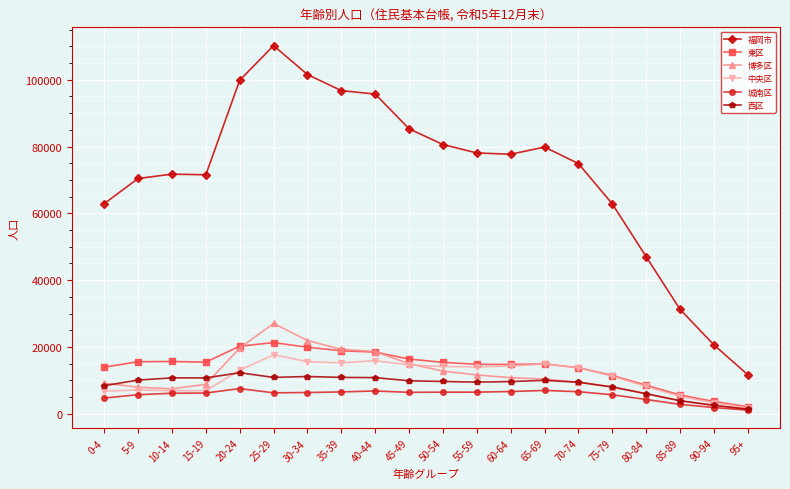

At how many categories does at least one series exceed 5529?

20